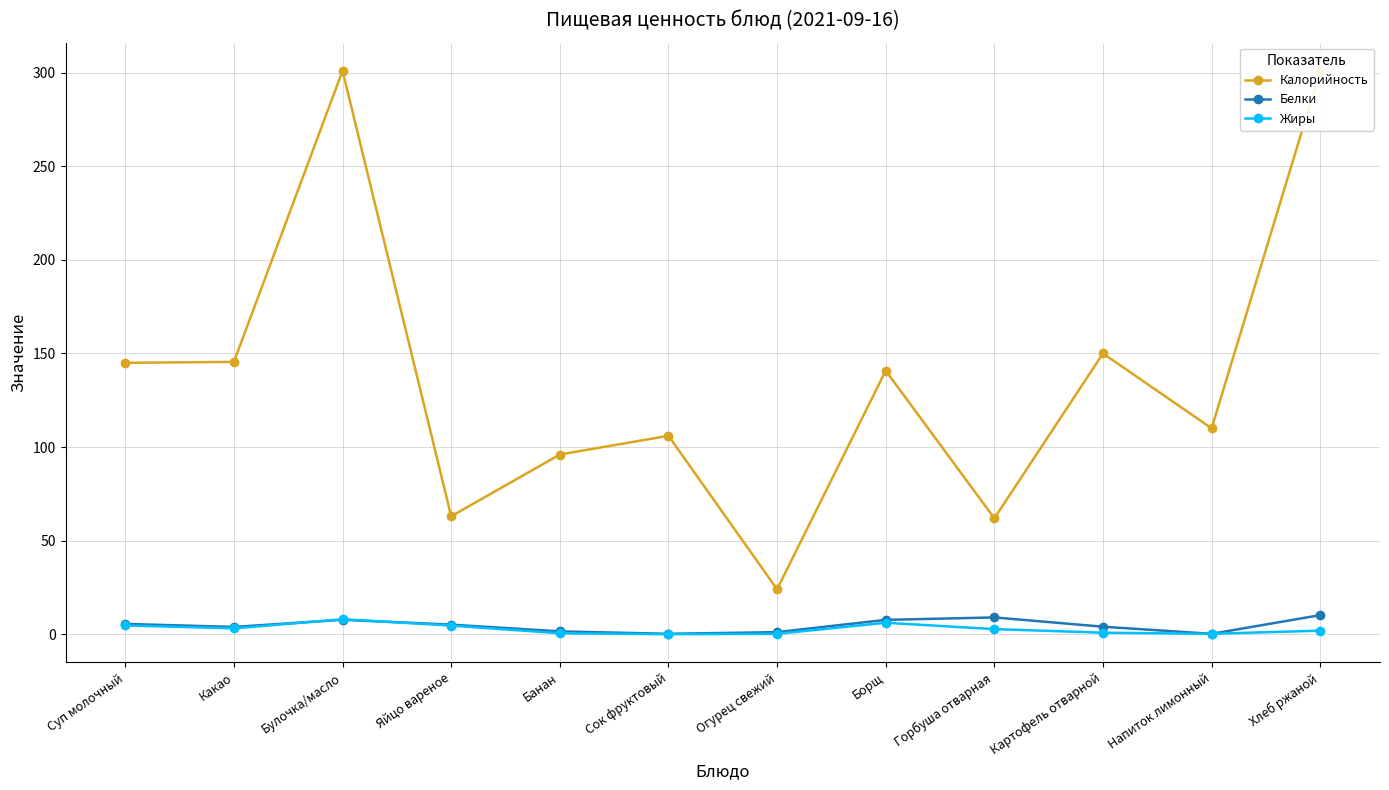

What are all the series names shown in the legend?

Калорийность, Белки, Жиры